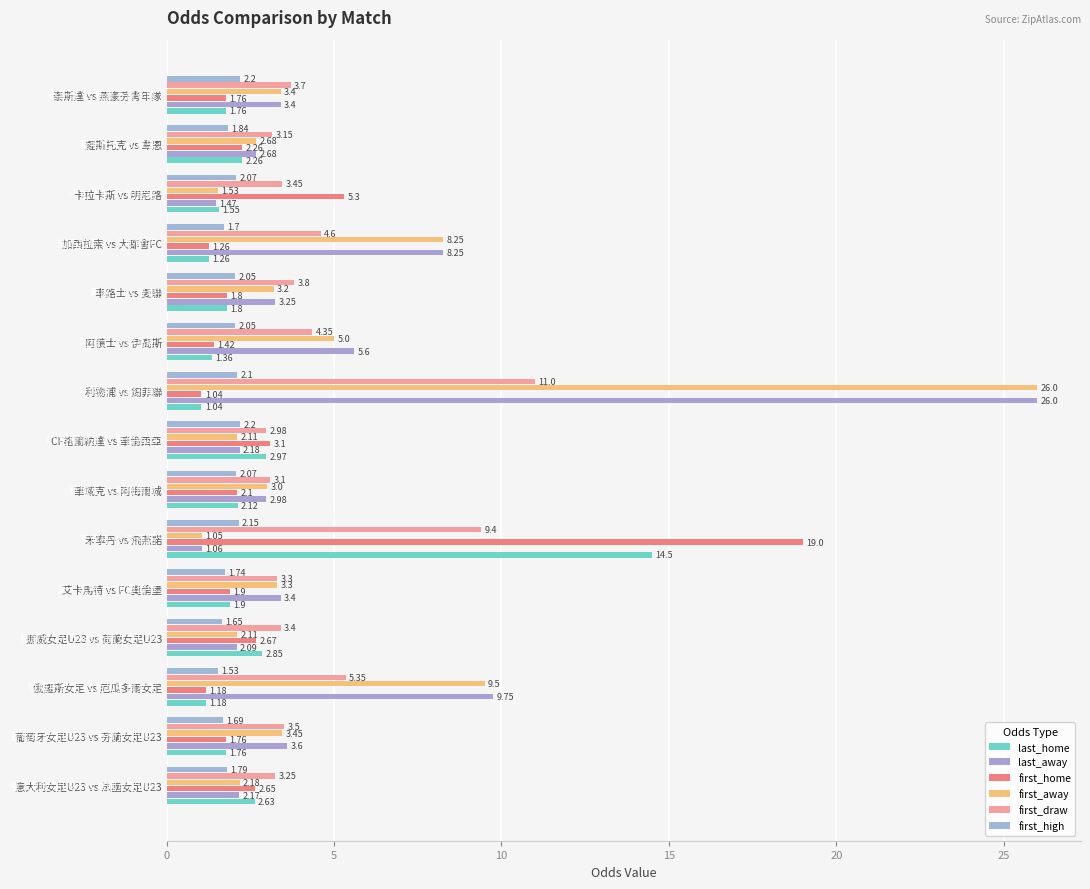

Reading left to right, what are all the values shown in this chart?

last_home: 2.6	1.8	1.2	2.9	1.9	14.5	2.1	3.0	1.0	1.4	1.8	1.3	1.6	2.3	1.8
last_away: 2.2	3.6	9.8	2.1	3.4	1.1	3.0	2.2	26.0	5.6	3.2	8.2	1.5	2.7	3.4
first_home: 2.6	1.8	1.2	2.7	1.9	19.0	2.1	3.1	1.0	1.4	1.8	1.3	5.3	2.3	1.8
first_away: 2.2	3.5	9.5	2.1	3.3	1.1	3.0	2.1	26.0	5.0	3.2	8.2	1.5	2.7	3.4
first_draw: 3.2	3.5	5.3	3.4	3.3	9.4	3.1	3.0	11.0	4.3	3.8	4.6	3.5	3.1	3.7
first_high: 1.8	1.7	1.5	1.6	1.7	2.1	2.1	2.2	2.1	2.0	2.0	1.7	2.1	1.8	2.2